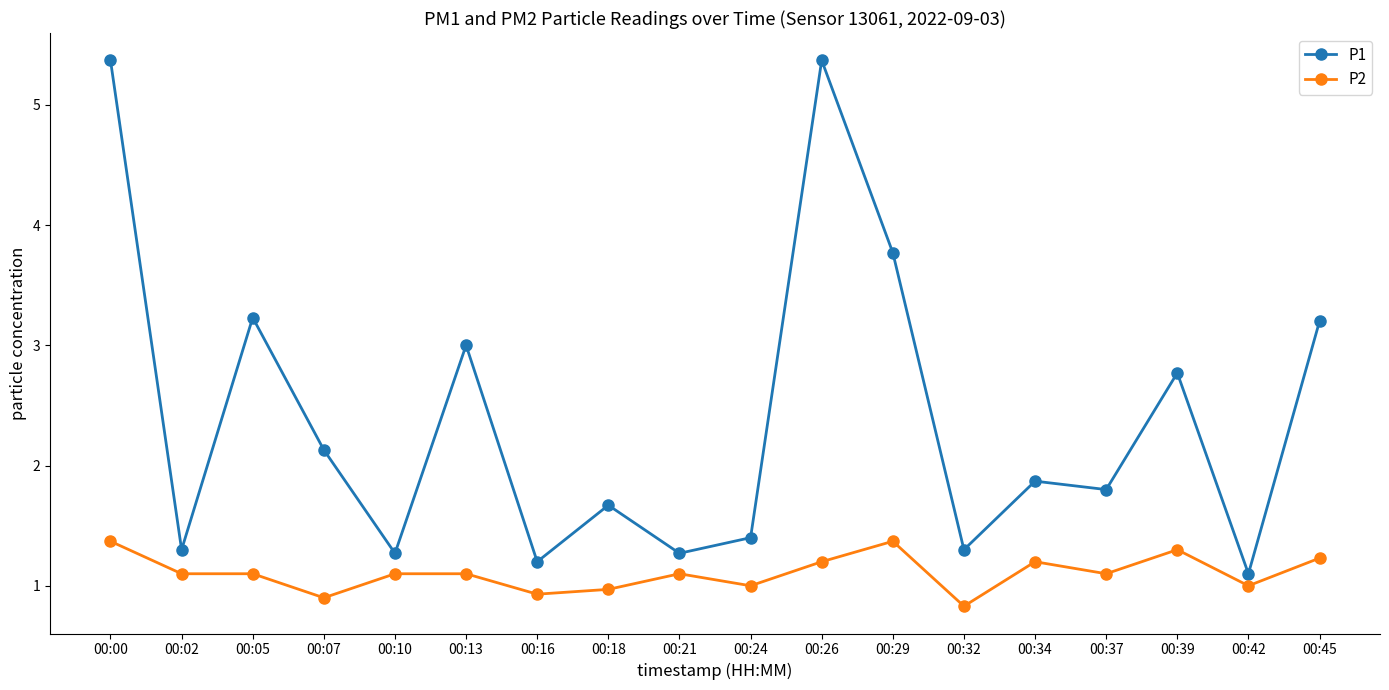

True or false: P2 and P1 cross at least once.

False